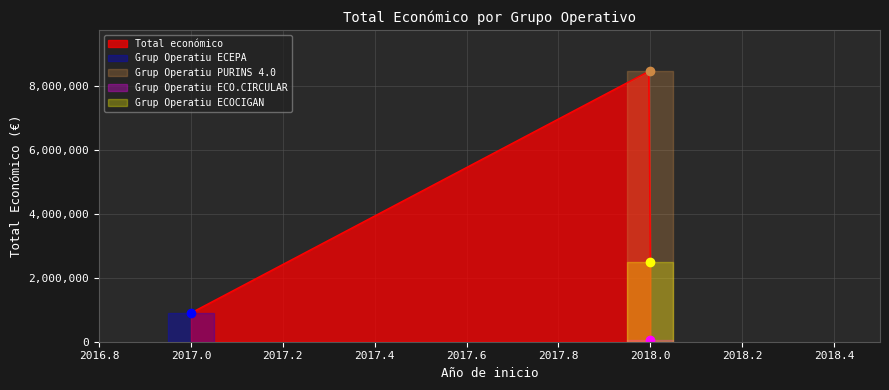

What position from the left is Grup Operatiu PURINS 4.0?

1